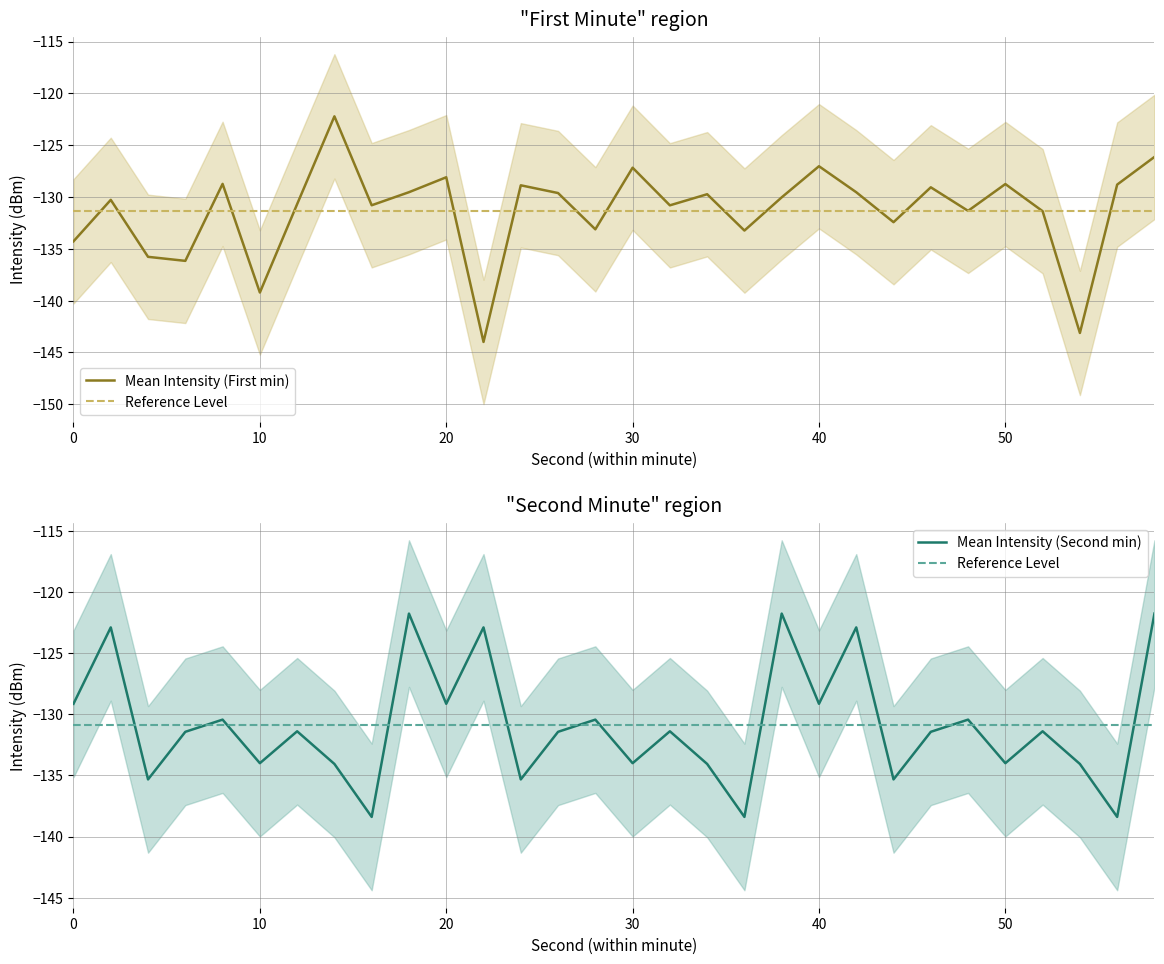

Reading right to left, list all the values displayed in this chart.

Mean Intensity (First min): -126.1	-128.8	-143.1	-131.4	-128.8	-131.3	-129.1	-132.4	-129.5	-127.0	-130.0	-133.2	-129.7	-130.8	-127.2	-133.1	-129.6	-128.9	-144.0	-128.1	-129.5	-130.8	-122.2	-130.7	-139.2	-128.7	-136.2	-135.8	-130.3	-134.3
Reference Level: -130.9	-130.9	-130.9	-130.9	-130.9	-130.9	-130.9	-130.9	-130.9	-130.9	-130.9	-130.9	-130.9	-130.9	-130.9	-130.9	-130.9	-130.9	-130.9	-130.9	-130.9	-130.9	-130.9	-130.9	-130.9	-130.9	-130.9	-130.9	-130.9	-130.9
Mean Intensity (Second min): -121.8	-138.4	-134.1	-131.4	-134.0	-130.4	-131.4	-135.3	-122.9	-129.1	-121.8	-138.4	-134.1	-131.4	-134.0	-130.4	-131.4	-135.3	-122.9	-129.1	-121.8	-138.4	-134.1	-131.4	-134.0	-130.4	-131.4	-135.3	-122.9	-129.1